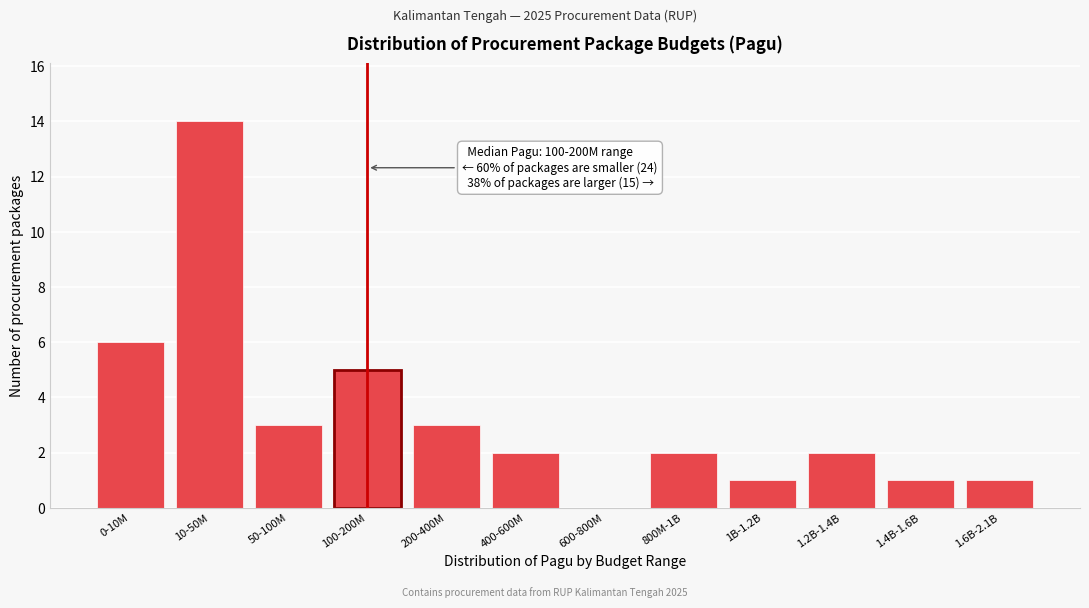

Reading left to right, transcribe all the data shown in this chart.

0-10M=6	10-50M=14	50-100M=3	100-200M=5	200-400M=3	400-600M=2	600-800M=0	800M-1B=2	1B-1.2B=1	1.2B-1.4B=2	1.4B-1.6B=1	1.6B-2.1B=1